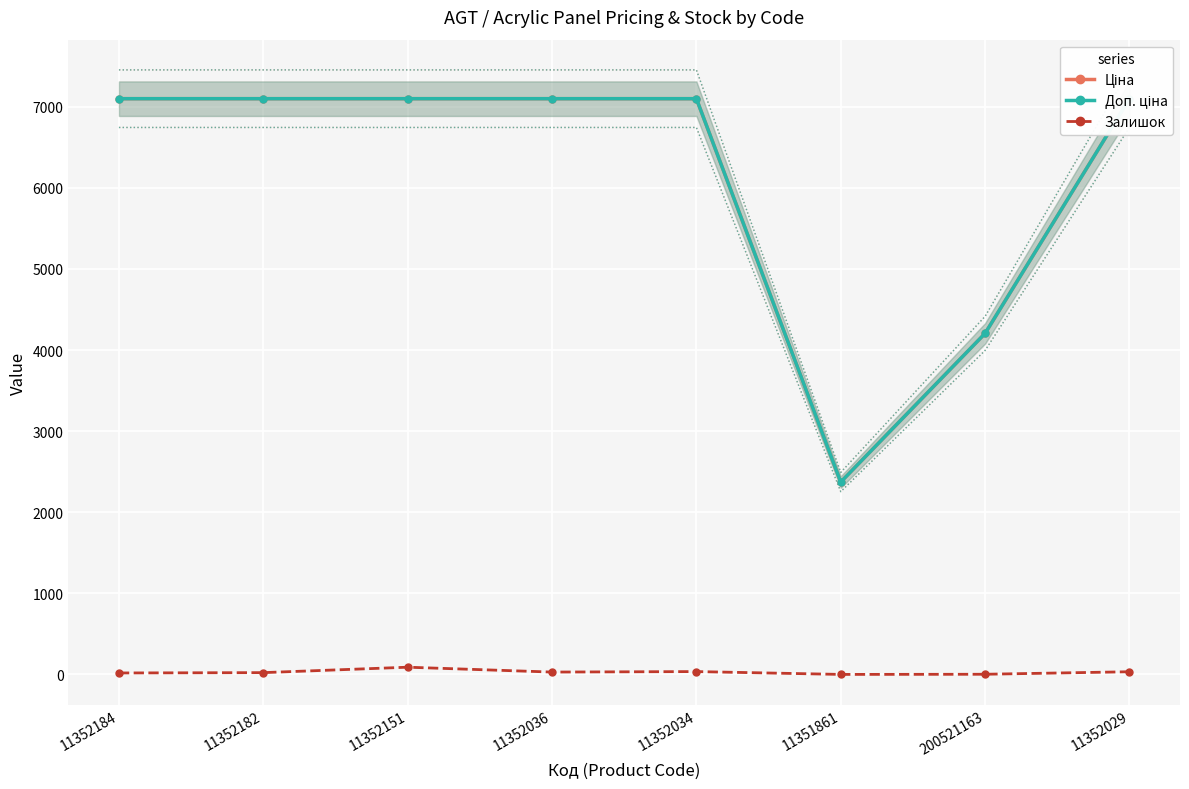

Is it true that Залишок equals 33 at 11352029?

True